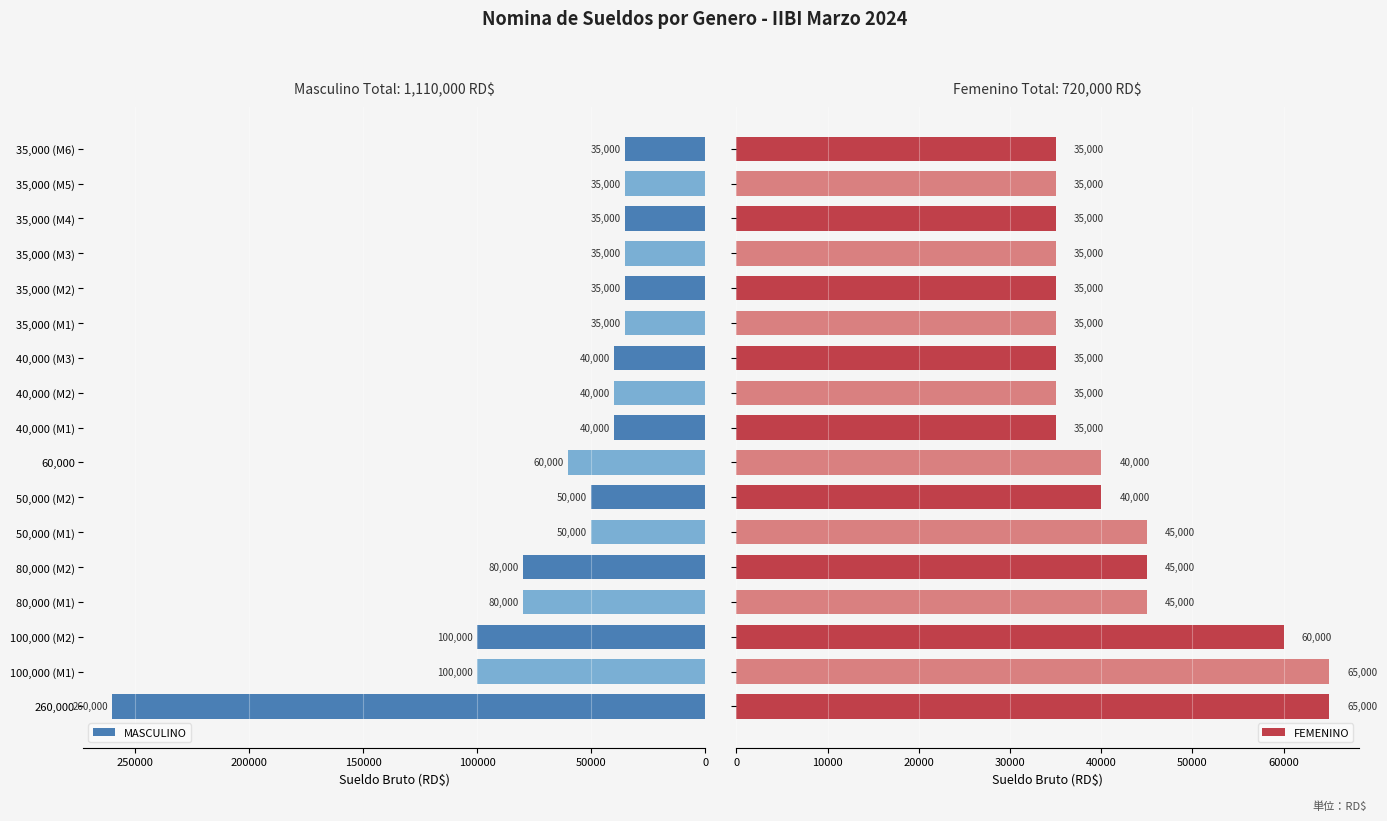

What is the sum of all FEMENINO values?

720000